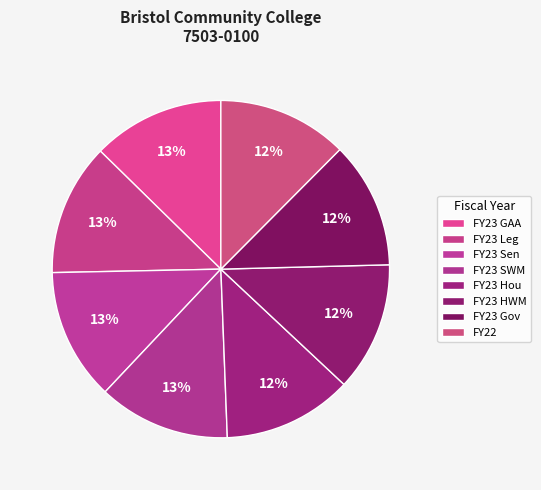

How many slices are in this pie chart?

8